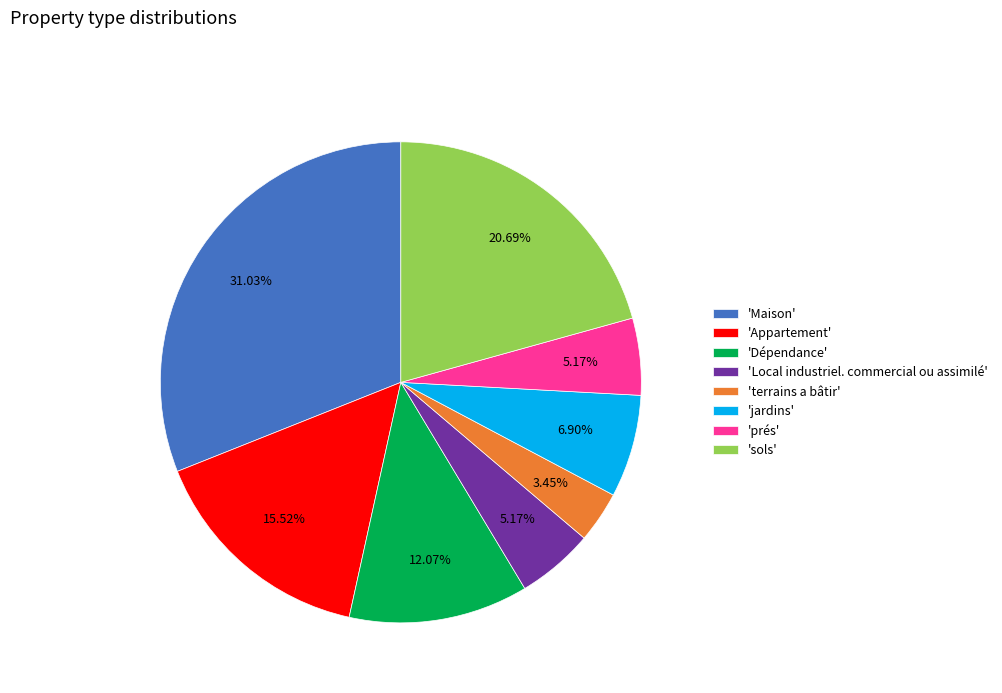

Combined, do 'Appartement' and 'sols' account for over 50%?

No